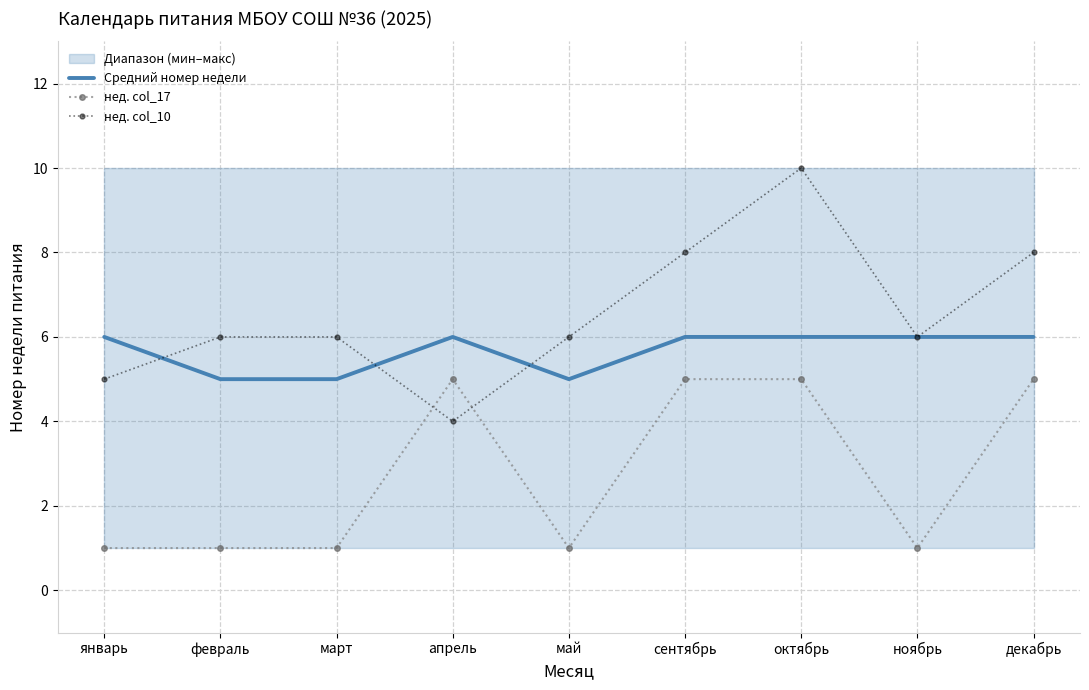

The value of нед. col_17 at октябрь is 5. True or false?

True